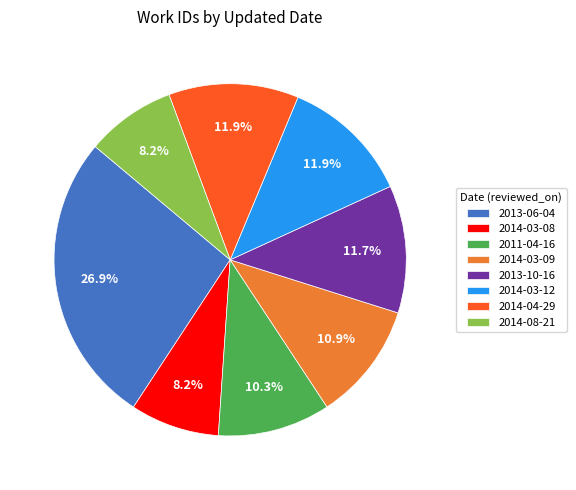

How many slices are in this pie chart?

8